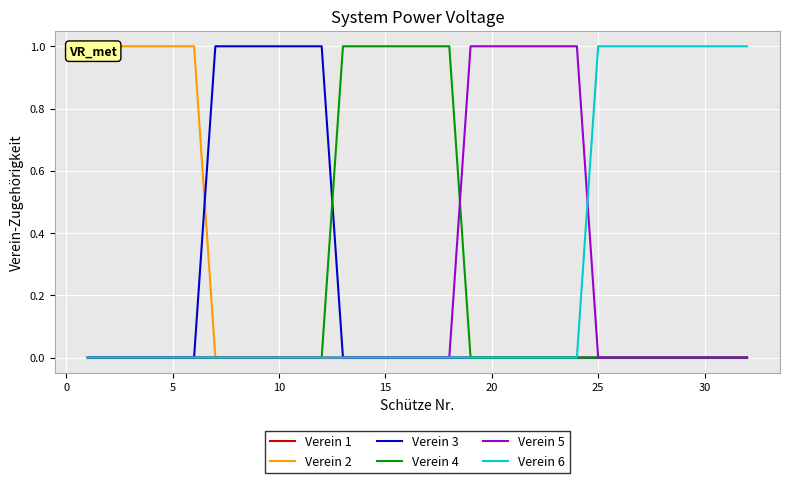

Is it true that Verein 4 equals 0 at 10?

True